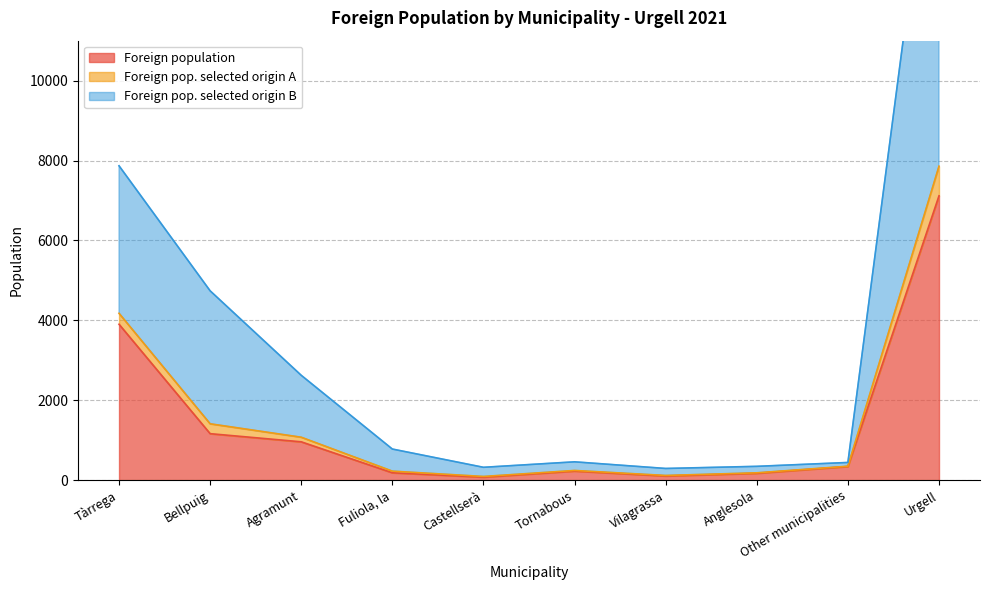

Which category has the highest value across all series?

Urgell